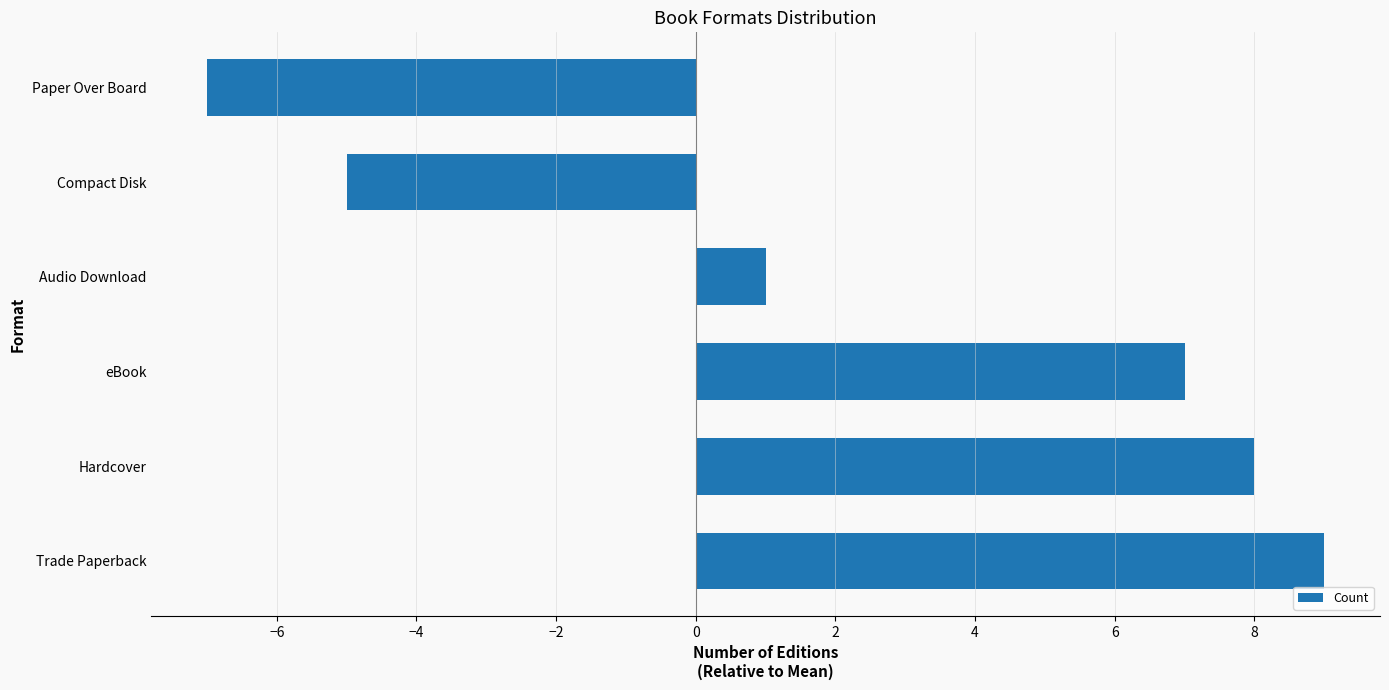

What is the difference between the maximum and minimum values?

16